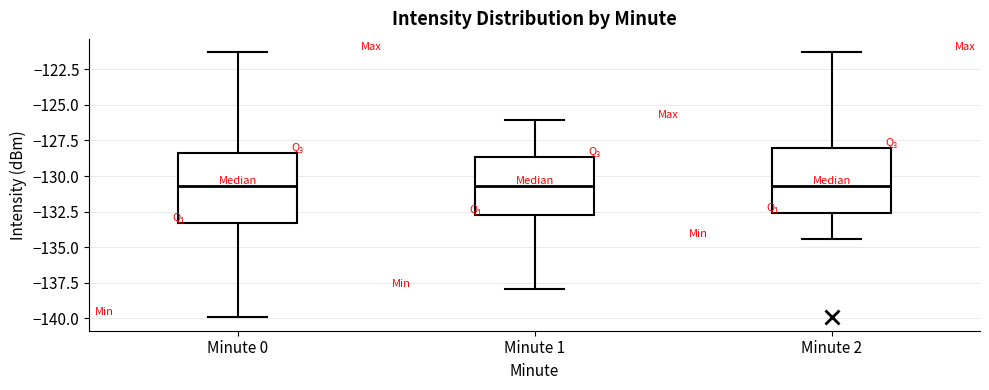

Where does the lower whisker of the box for Minute 2 end on the y-axis? The values are not printed on the chart, so give them approximately, as read against the axis.

-134.5